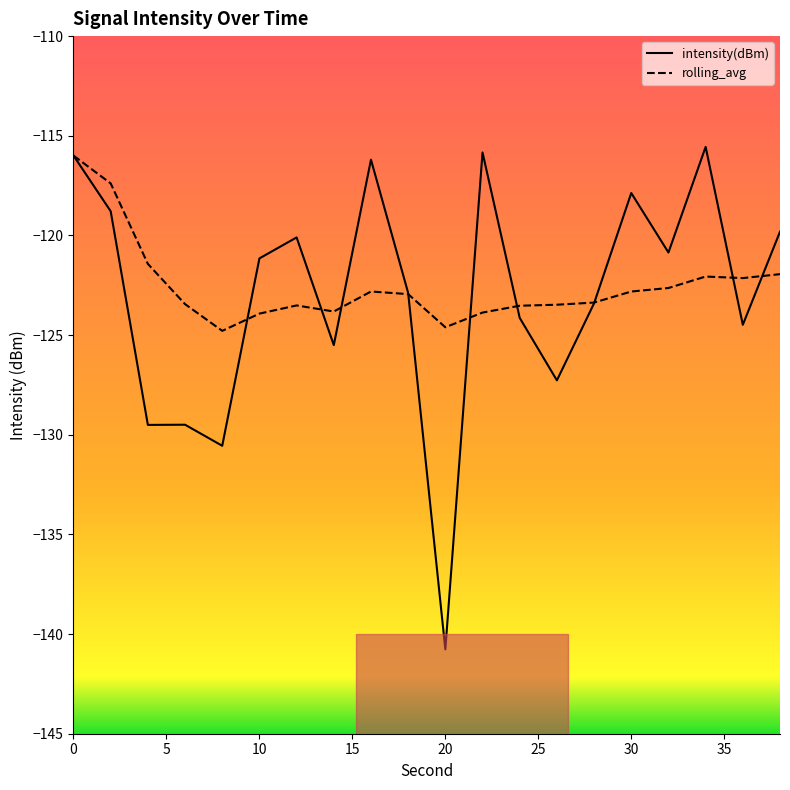

What is the average value of the rolling_avg series?

-122.5